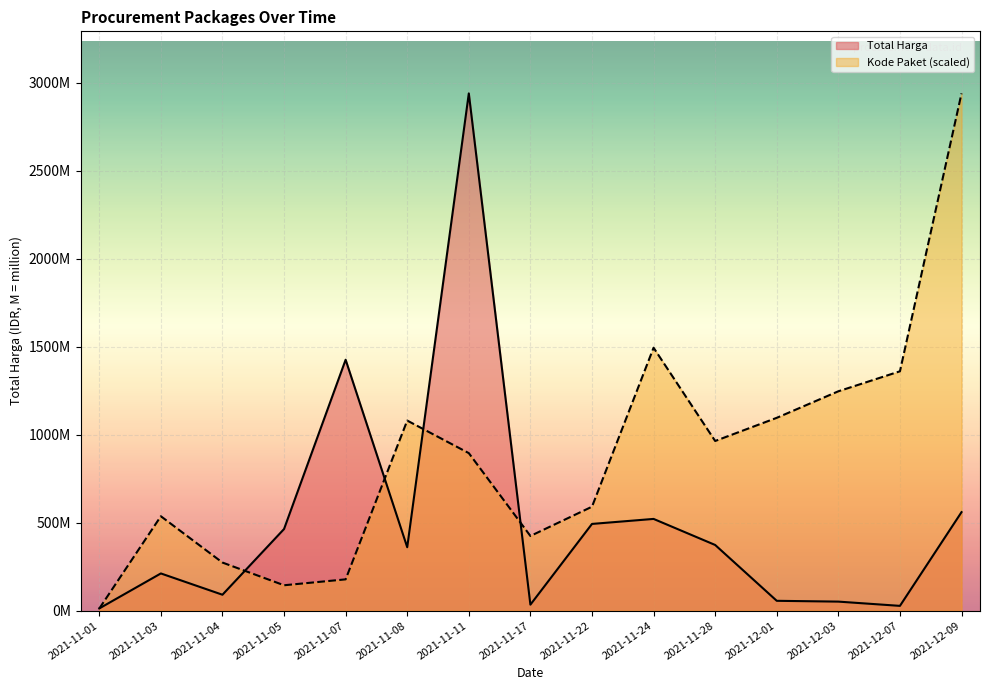

Is it true that Total Harga equals 85644425.2 at 2021-12-01?

False